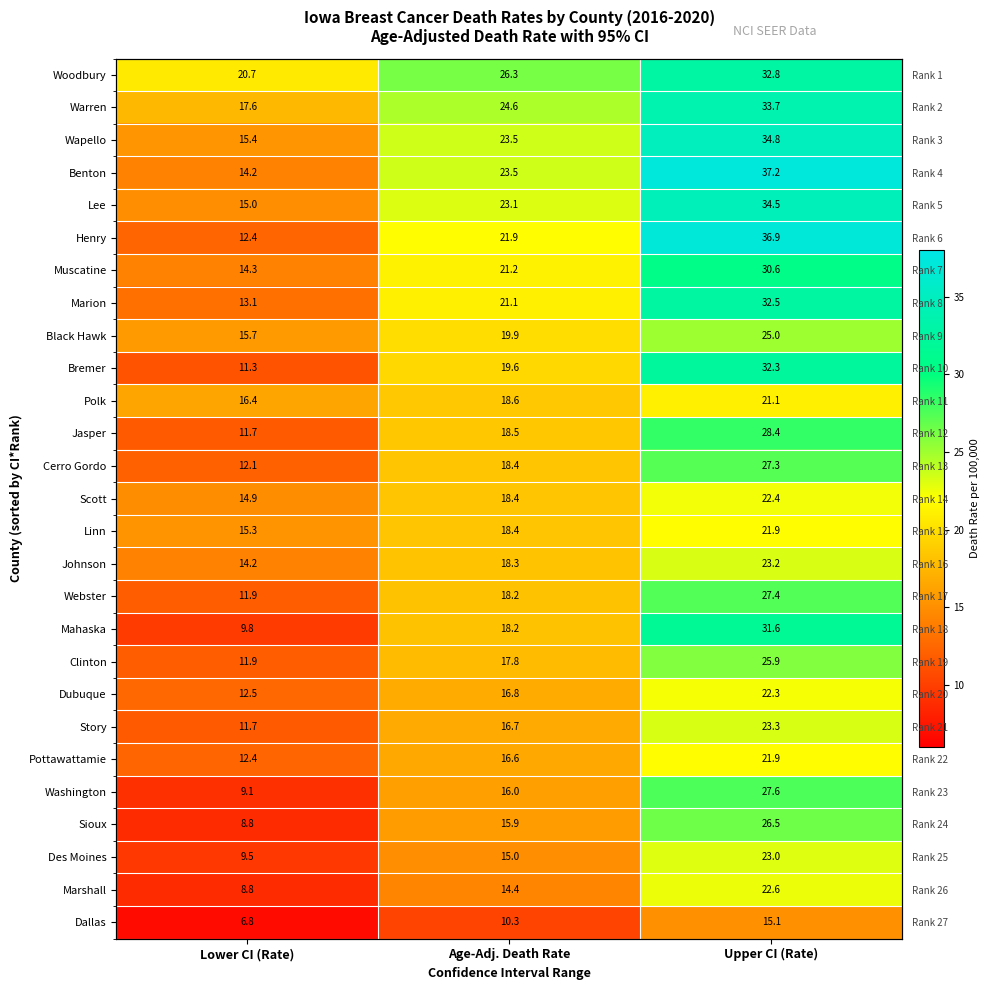

How many values in the Marshall series are below 14?

1